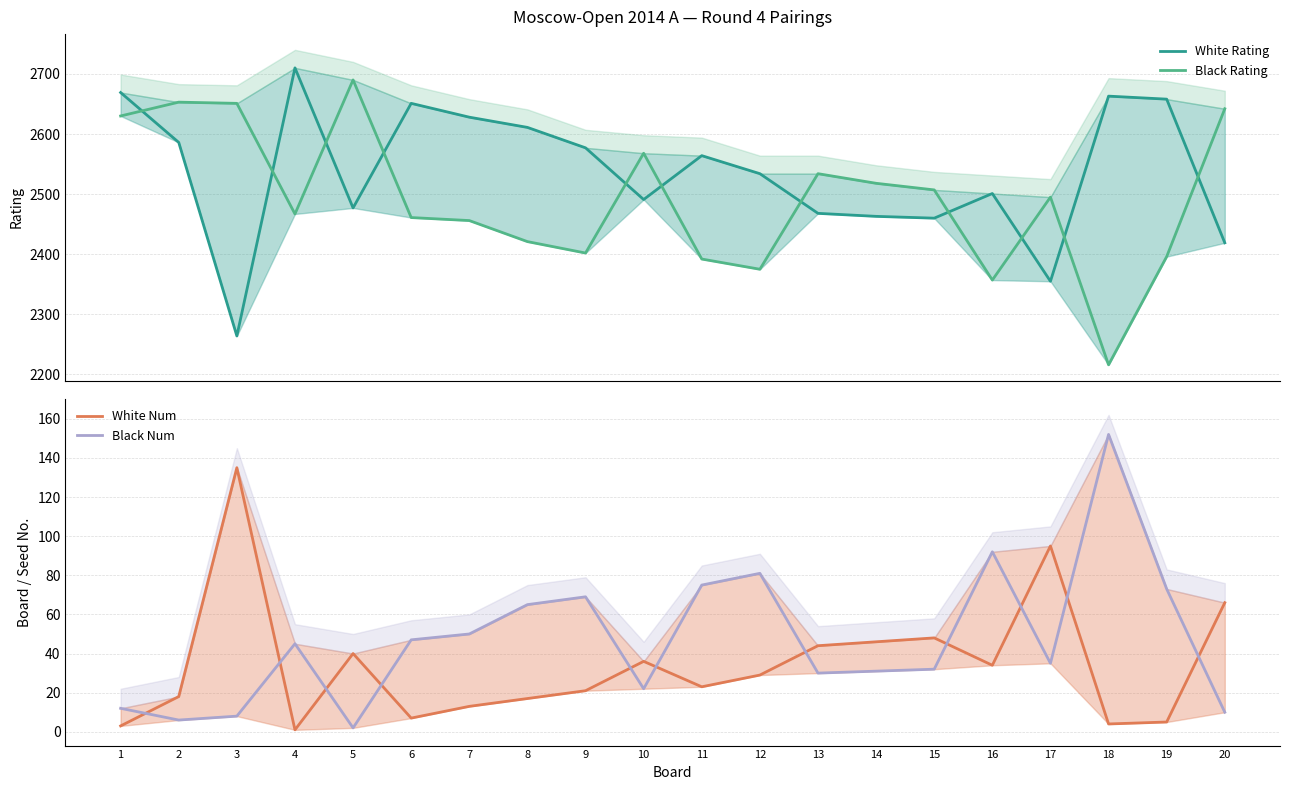

At 11, list the series in order from smallest to largest.

White Num, Black Num, Black Rating, White Rating